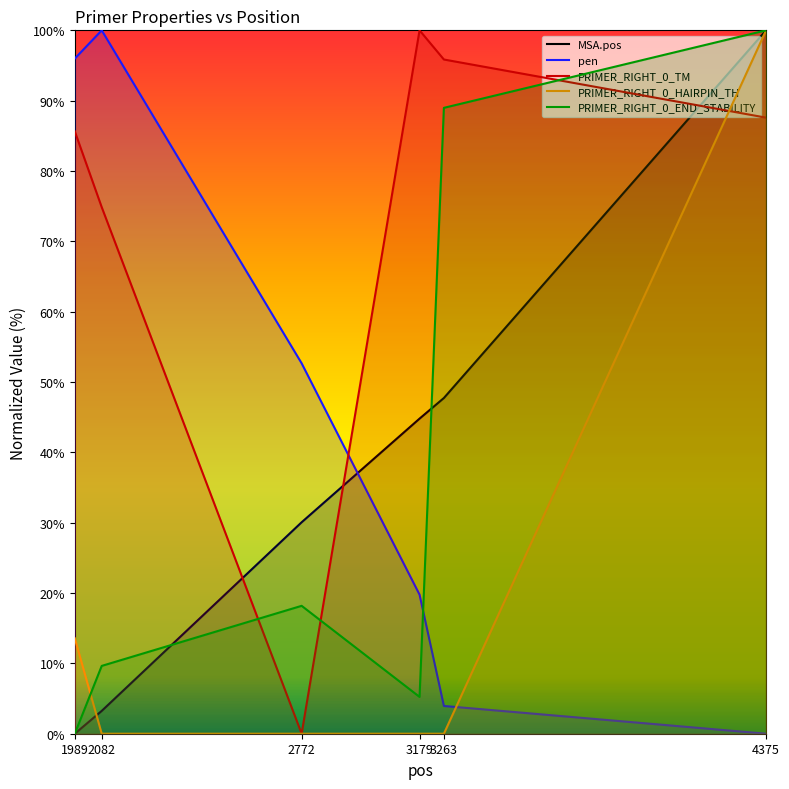

How many intersections are there between MSA.pos and PRIMER_RIGHT_0_END_STABILITY?

2